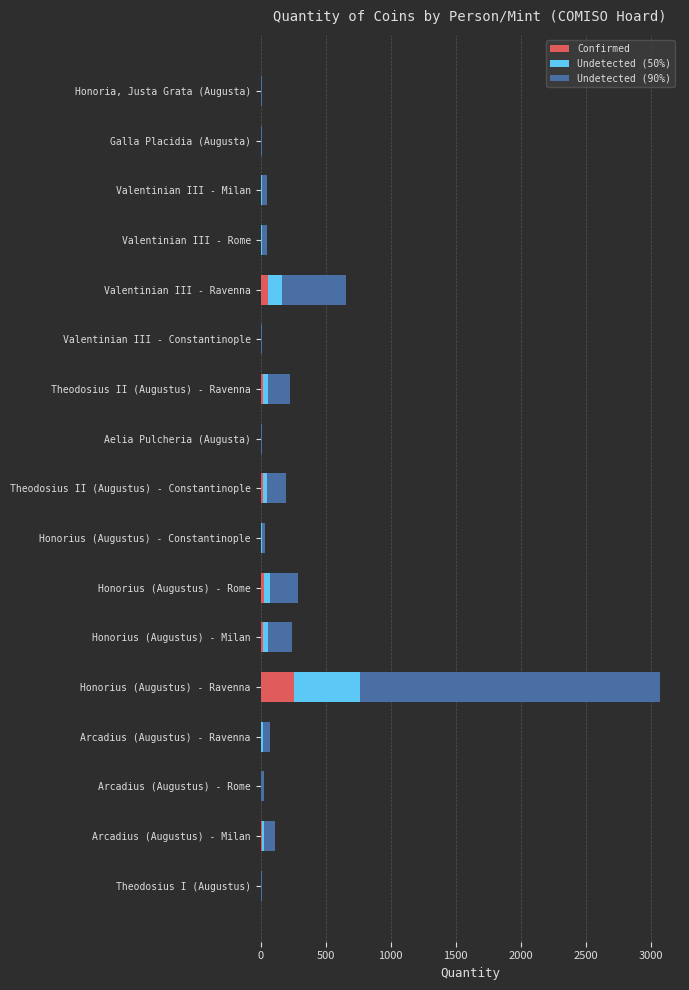

At which category is the sum across all series the highest?

Honorius (Augustus) - Ravenna